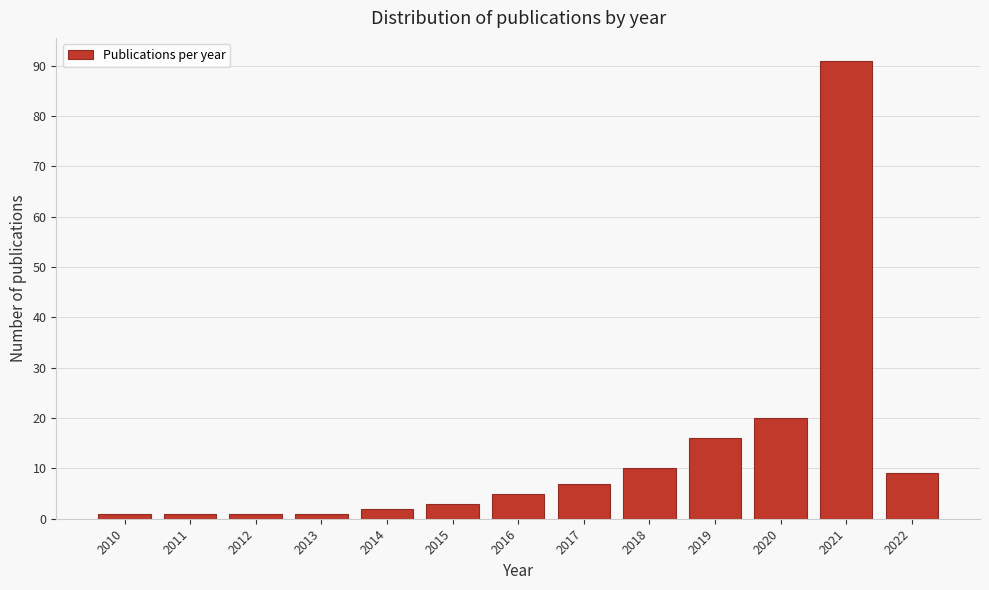

Reading right to left, what are all the values shown in this chart?

2022=9	2021=91	2020=20	2019=16	2018=10	2017=7	2016=5	2015=3	2014=2	2013=1	2012=1	2011=1	2010=1